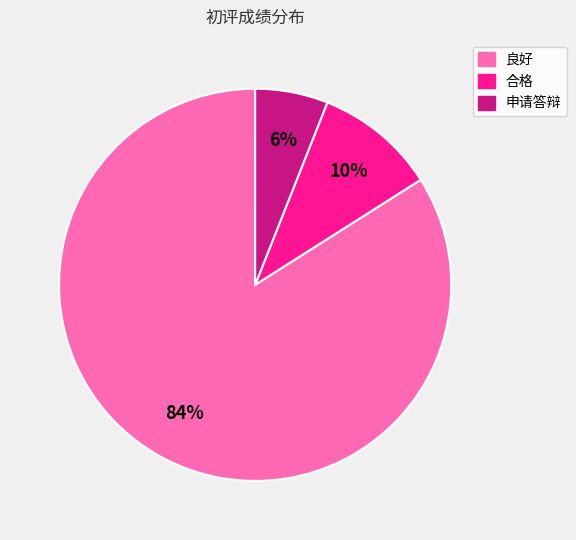

Rank the categories by value from lowest to highest.

申请答辩, 合格, 良好